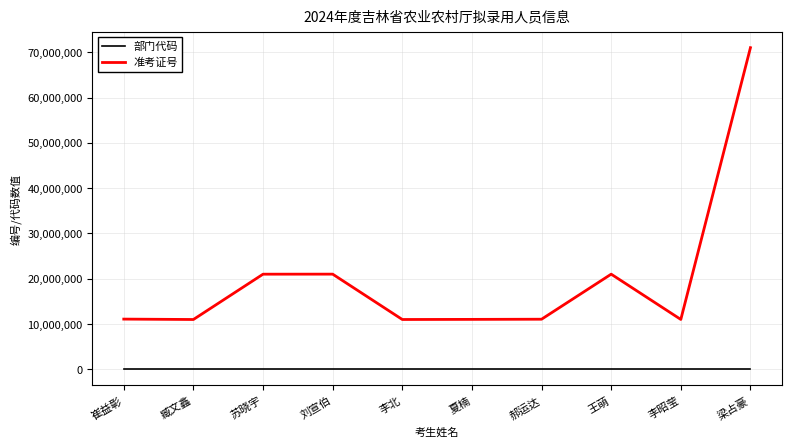

In 准考证号, how many points are lower than both neighbors (excluding endpoints)?

3